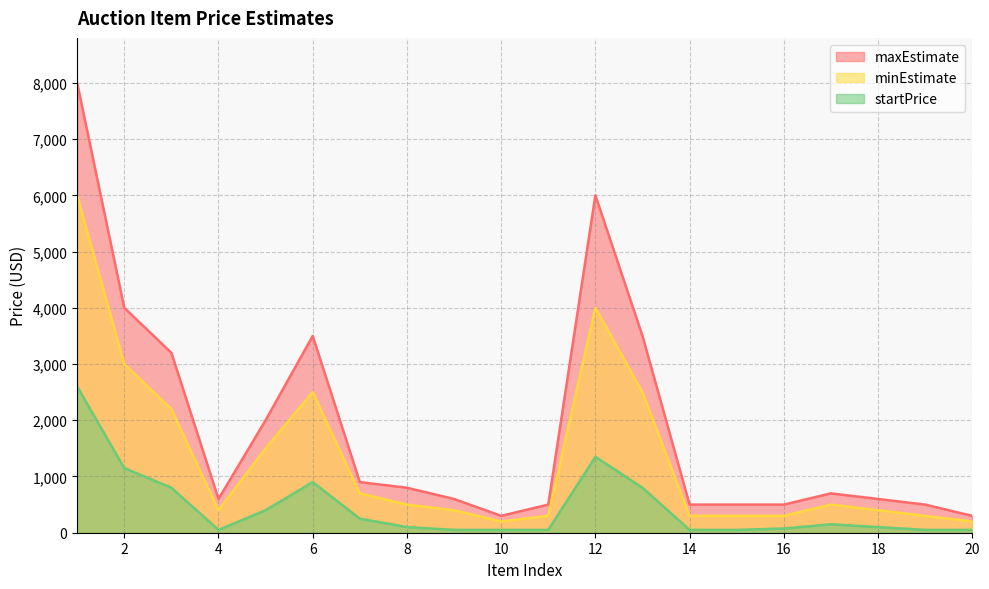

What is the difference between the second highest and minimum values in the startPrice series?

1300